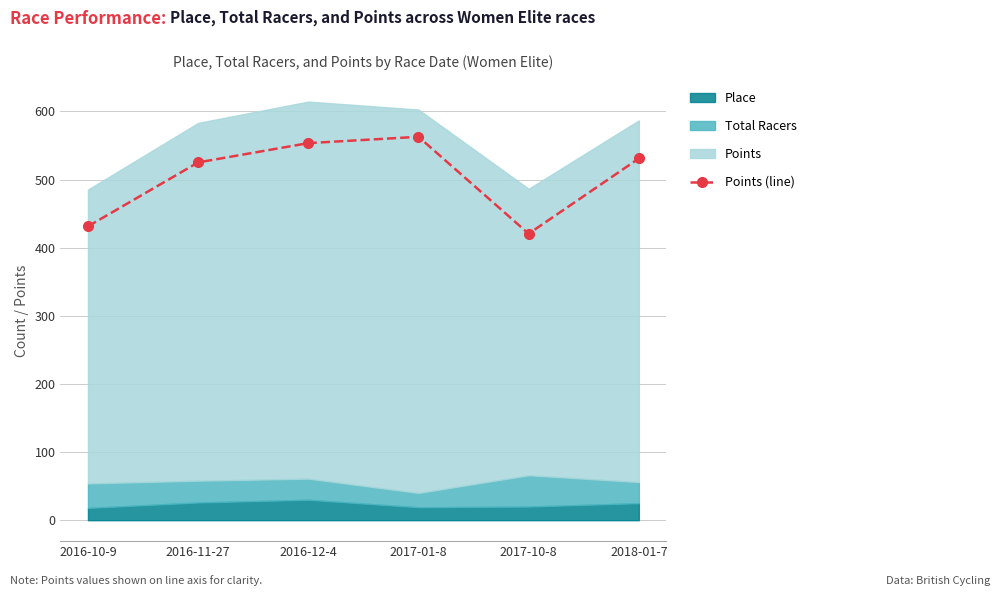

What is the maximum value shown in the chart?

562.8